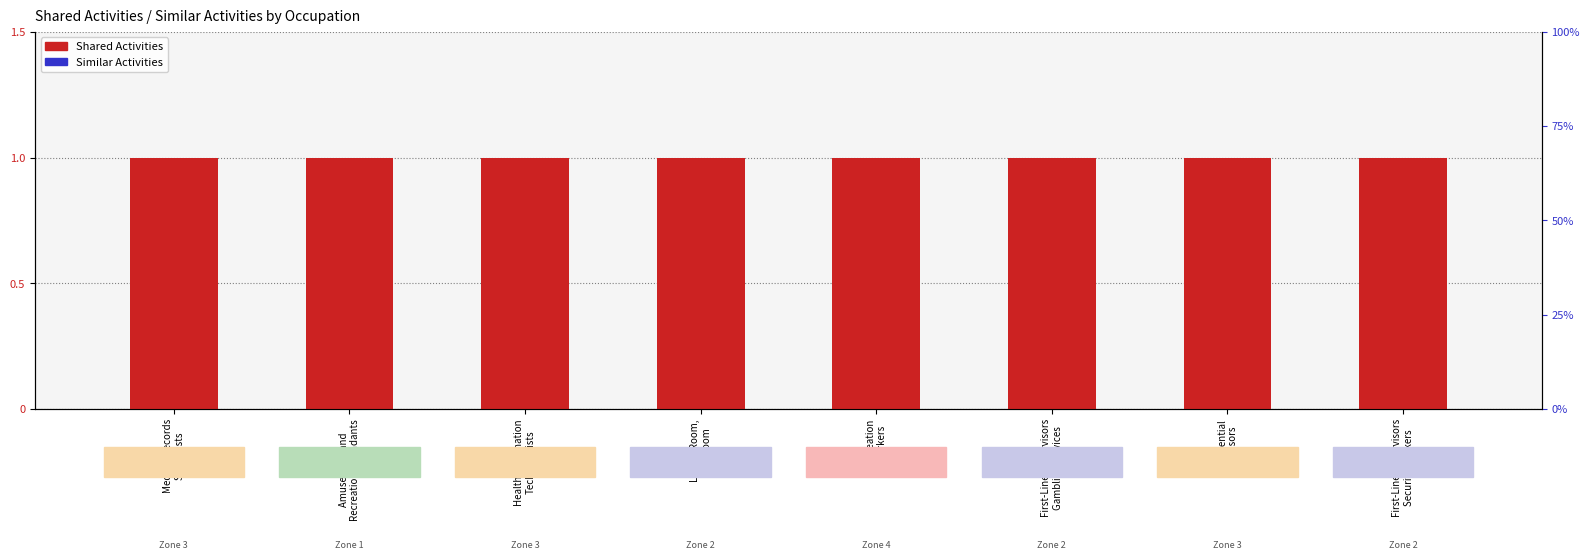

What is the sum of all Shared Activities values?

8